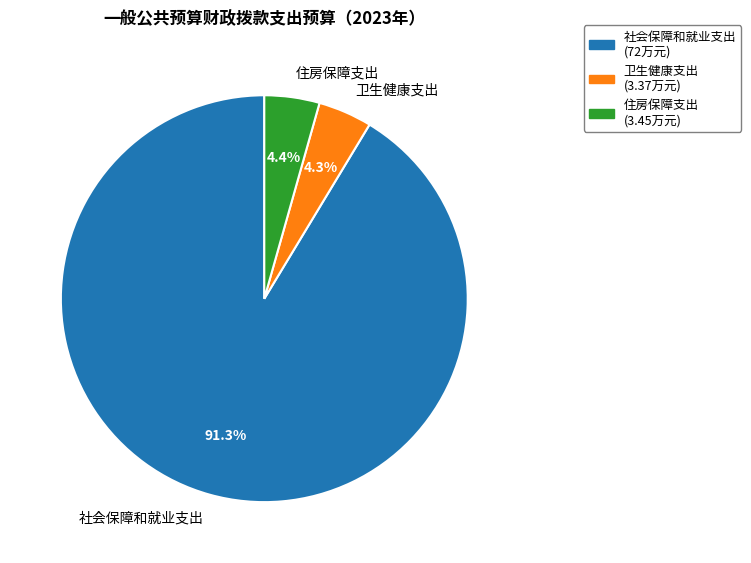

True or false: 住房保障支出 accounts for 11% of the total.

False